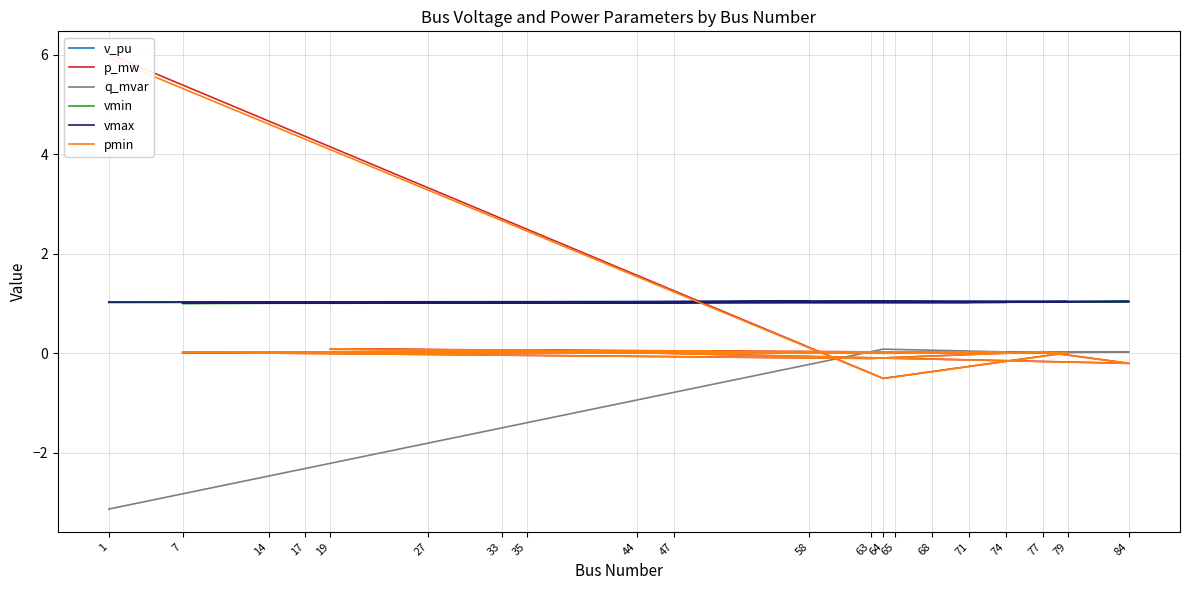

How many intersections are there between pmin and v_pu?

1